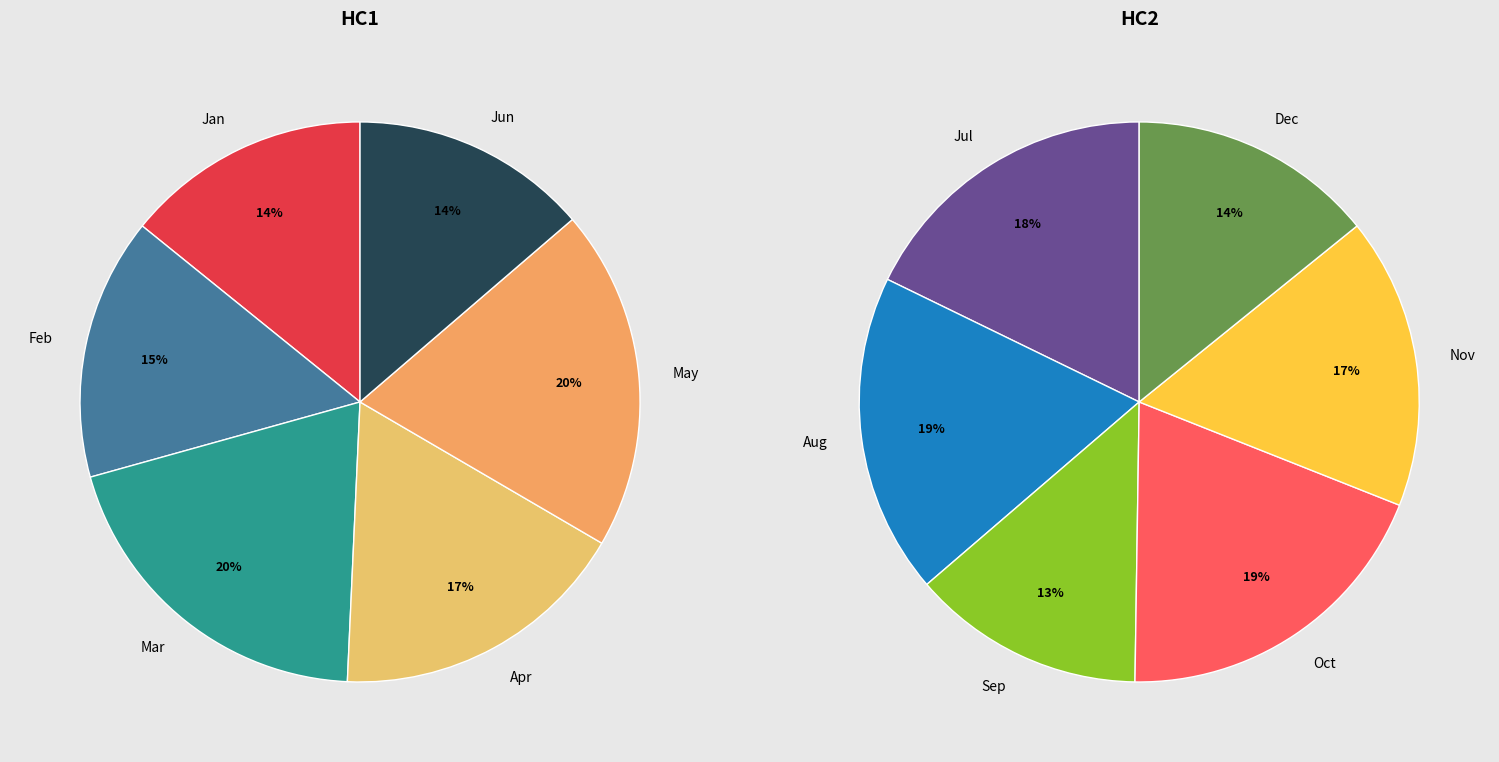

Is there any slice that represents more than half of the pie?

No